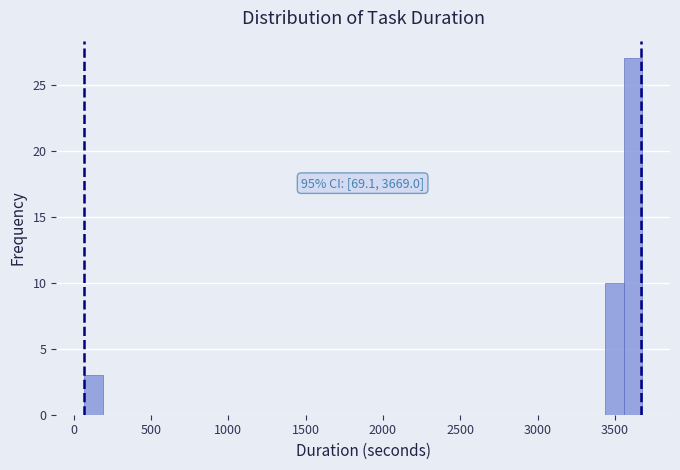

Around what value on the x-axis is the tallest bar? Give the approximate position of its centre, as read against the axis.

3600